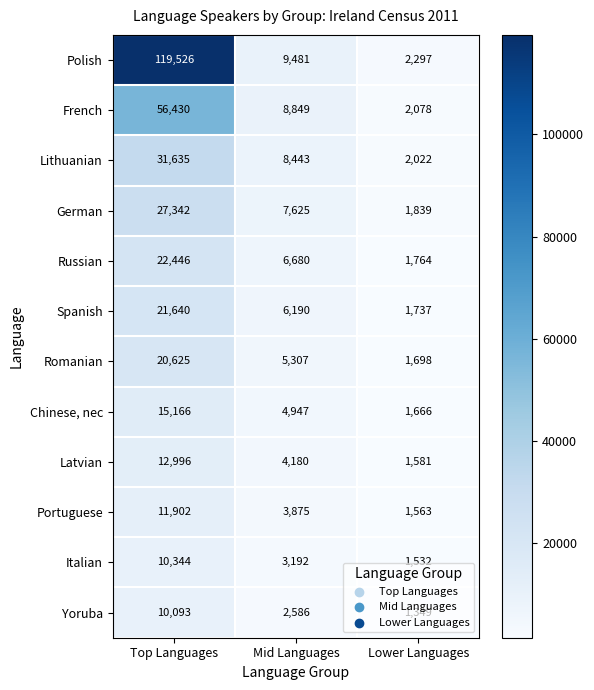

Is it true that Yoruba equals 1690 at Mid Languages?

False